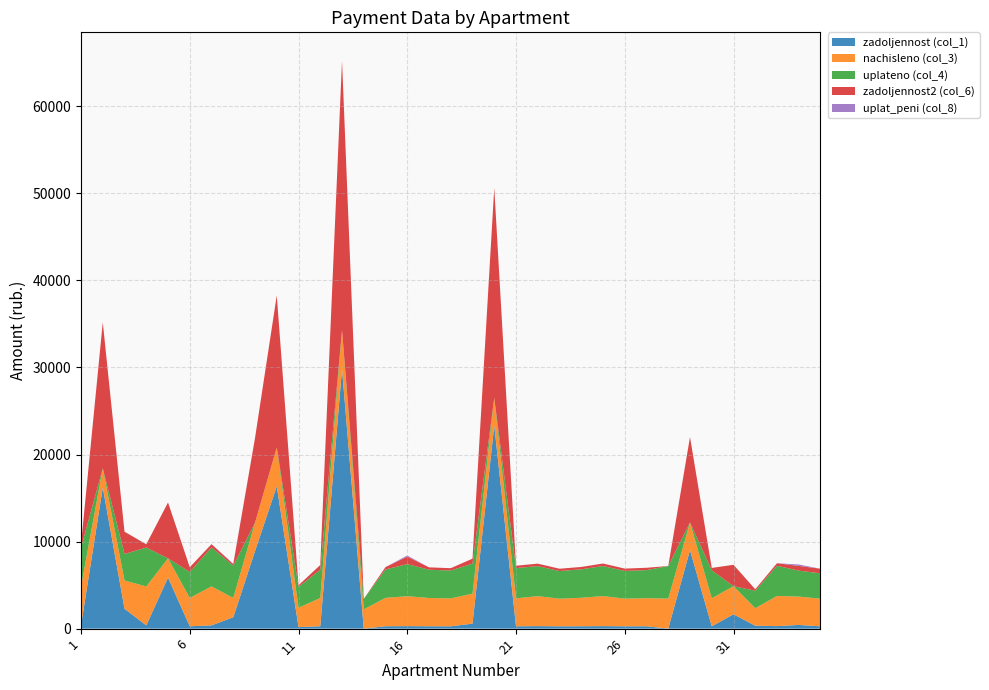

Reading left to right, transcribe all the data shown in this chart.

zadoljennost (col_1): 372.7	16214.6	2284.0	372.7	5861.8	271.3	373.3	1303.5	8913.8	16338.9	184.5	270.4	29821.0	0.0	271.9	286.5	270.7	267.1	573.5	23331.9	267.7	287.1	264.6	272.5	287.7	265.3	268.9	0.0	9018.4	268.3	1650.2	335.1	288.9	424.8	264.6
nachisleno (col_3): 4472.4	2207.0	3248.6	4472.4	2214.4	3256.0	4479.7	2221.7	3256.0	4479.7	2214.4	3248.6	4479.7	2214.4	3263.3	3438.0	3248.6	3205.0	3445.3	3175.8	3212.3	3445.3	3175.8	3270.5	3452.6	3183.1	3226.8	3452.6	3183.1	3219.5	3226.8	2010.4	3467.2	3256.0	3175.8
uplateno (col_4): 4472.4	0.0	3044.1	4472.4	0.0	2984.6	4479.7	3694.8	0.0	0.0	2398.9	3248.4	0.0	1200.0	3263.3	3689.4	3248.6	3205.0	3449.4	0.0	3477.1	3445.3	3175.8	3270.5	3452.6	3183.1	3226.8	3740.4	0.0	3219.5	0.0	2010.4	3467.2	2984.6	2911.2
zadoljennost2 (col_6): 372.7	16766.4	2556.2	372.7	6415.4	542.7	373.3	185.1	9727.8	17458.8	184.5	541.4	30941.0	0.0	271.9	866.0	270.7	267.1	571.8	24125.9	267.7	287.1	264.6	272.5	287.7	265.3	268.9	0.0	9814.2	268.3	2456.9	167.5	288.9	542.7	529.3
uplat_peni (col_8): 0.0	0.0	0.0	0.0	0.0	0.0	0.0	56.5	0.0	0.0	1.5	0.1	0.0	0.0	0.0	117.3	0.0	0.0	0.0	0.0	10.6	0.0	0.0	0.0	0.0	0.3	0.0	0.0	0.0	0.0	0.0	0.0	0.0	159.5	0.0